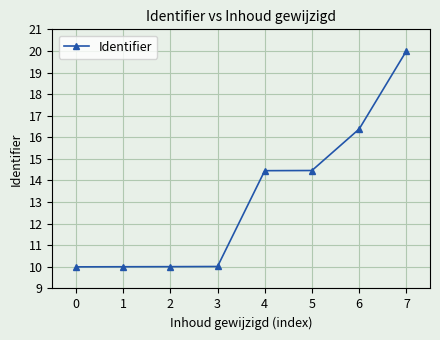

Where does the data first go above 14?

4